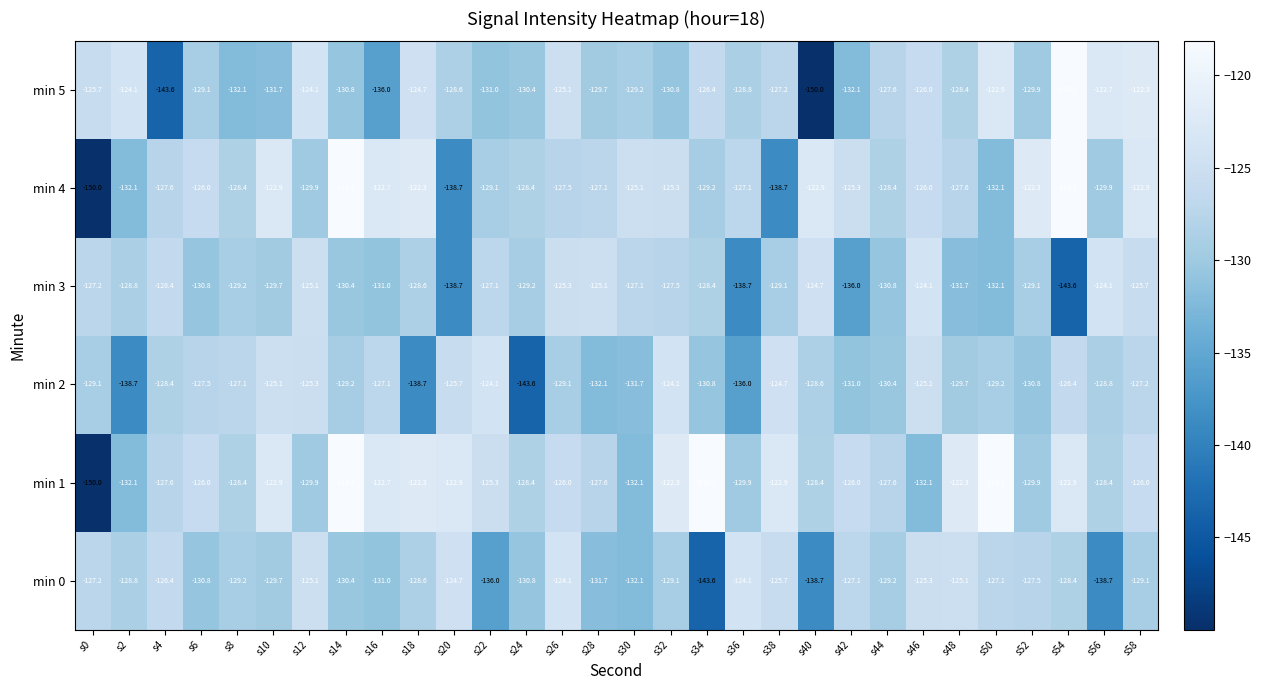

Rank the series at s22 from highest to lowest value.

min 2, min 1, min 3, min 4, min 5, min 0